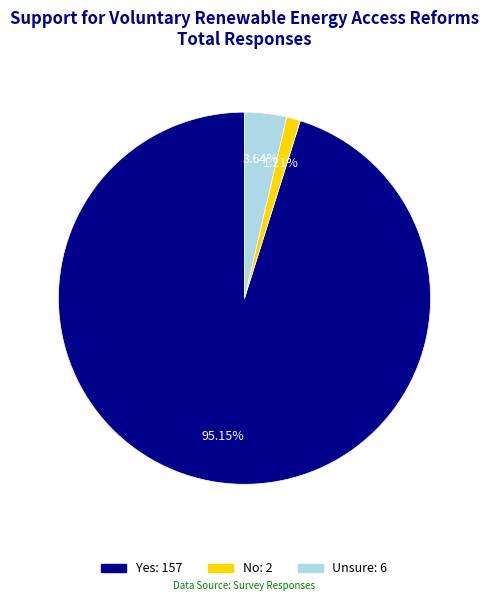

The Yes slice represents 83% of the pie. True or false?

False